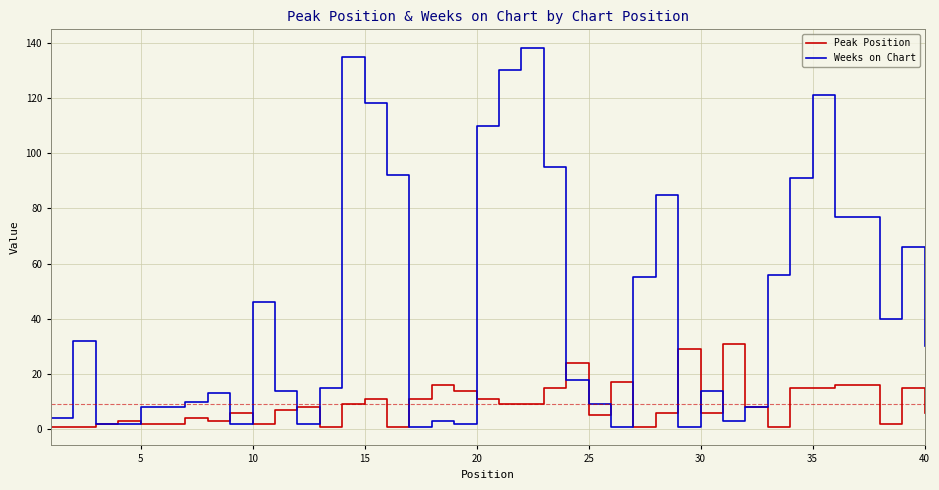

Which series has the largest total across all categories?

Weeks on Chart